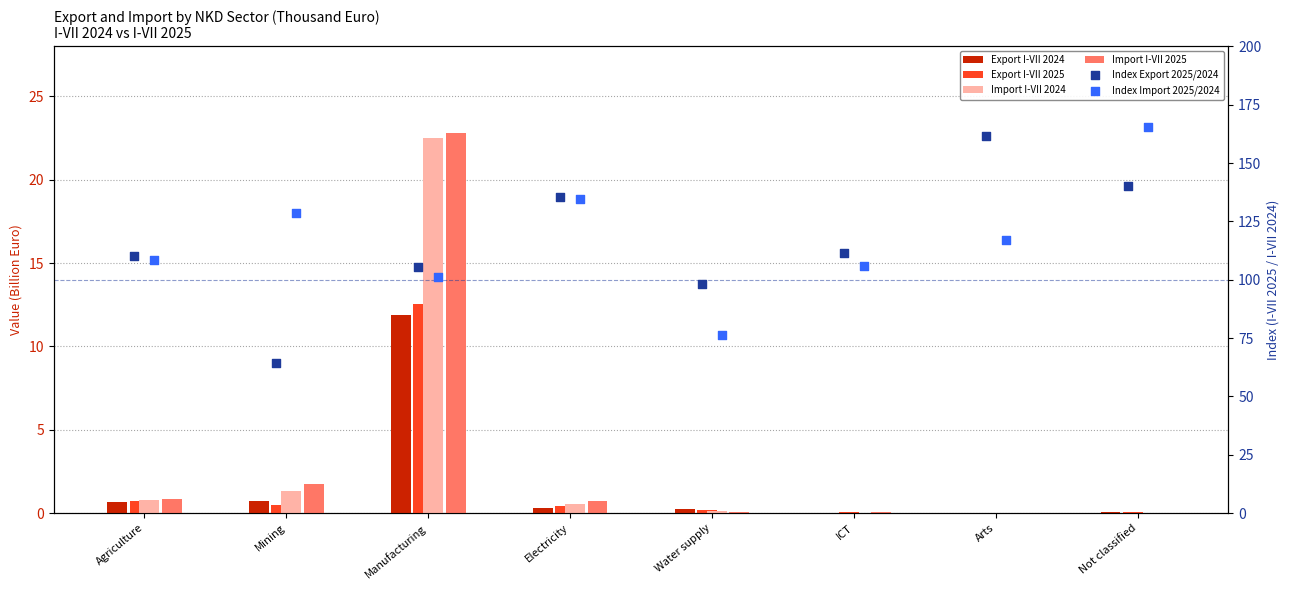

Which series reaches the minimum Y coordinate?

Export I-VII 2024